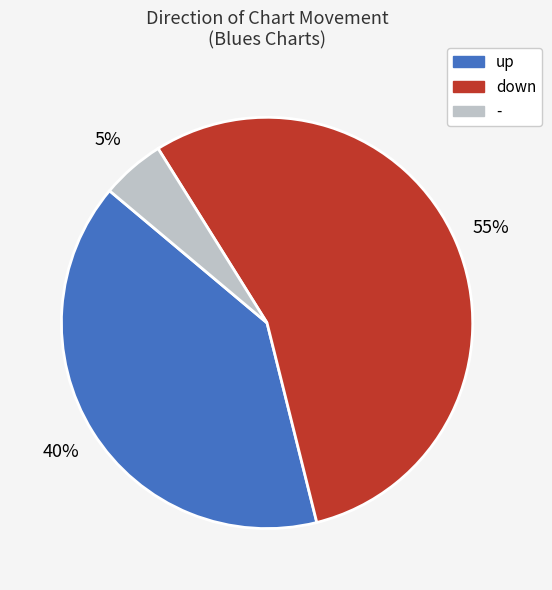

Is the sum of down and - greater than half?

Yes